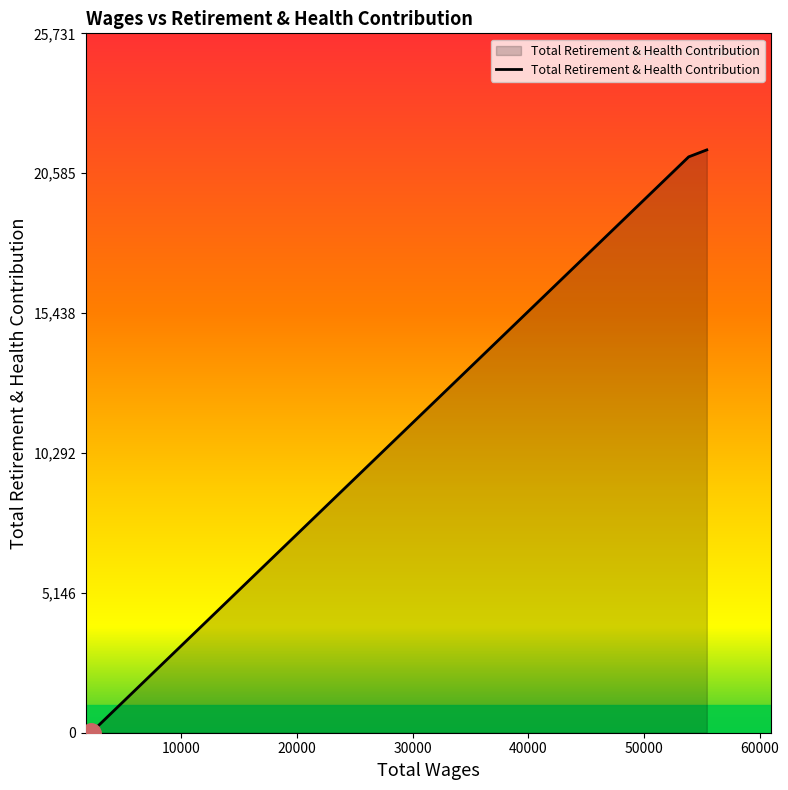

What is the difference between the second highest and minimum values?

21187